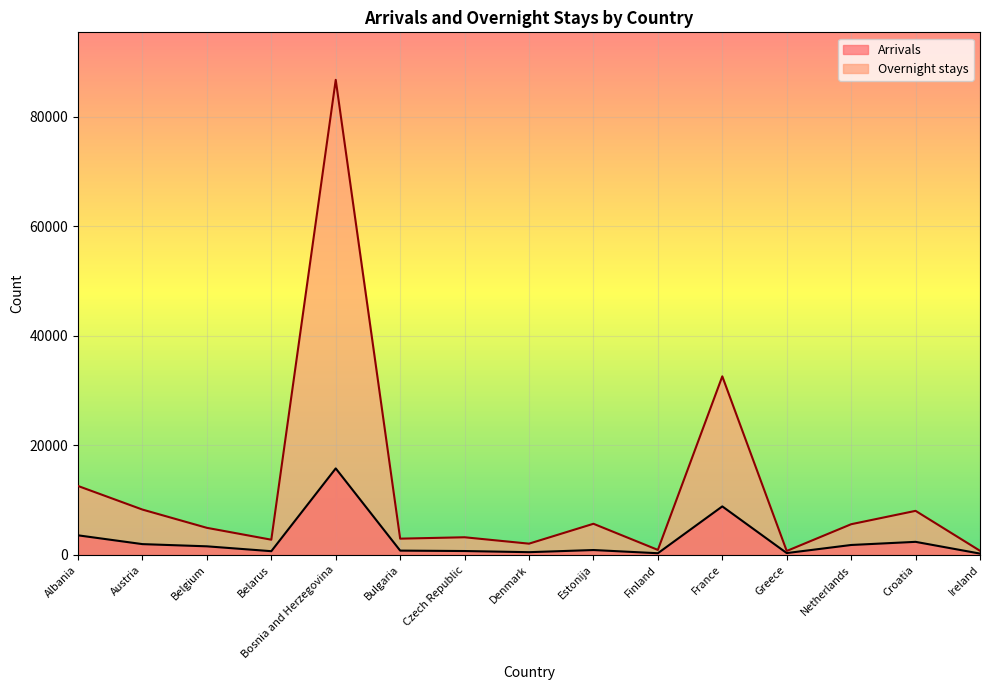

List the series in order of their overall mean, highest first.

Overnight stays, Arrivals